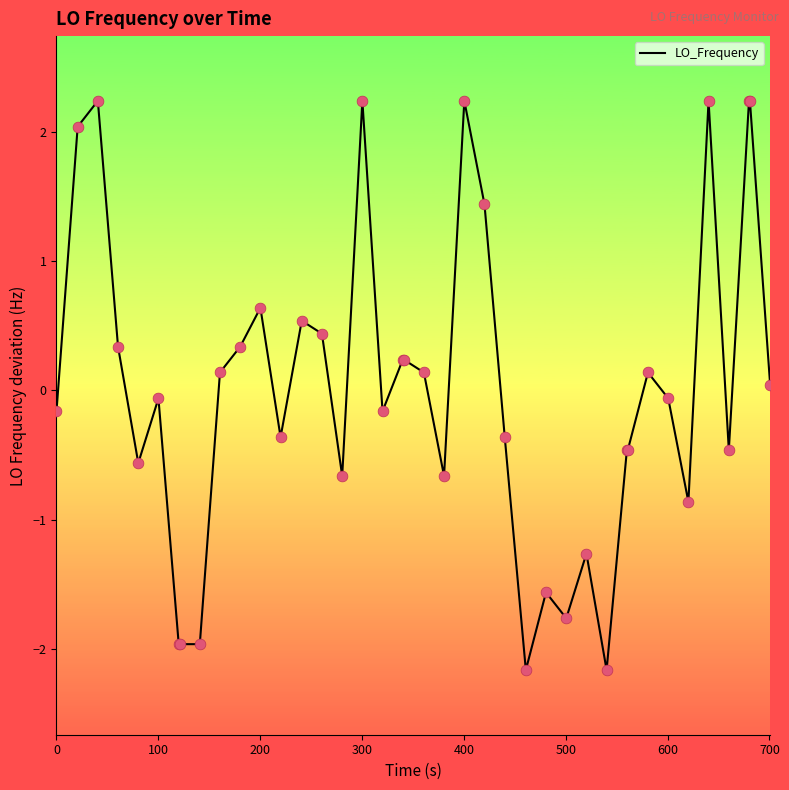

What is the greatest value displayed?

2.2